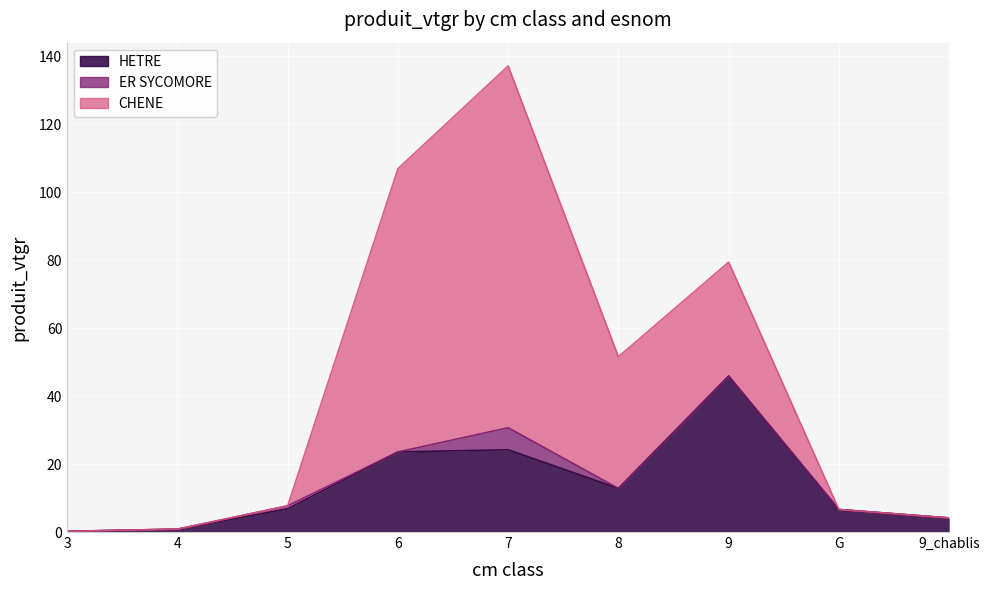

What is the value of the HETRE point at the 6th from the left?

12.8